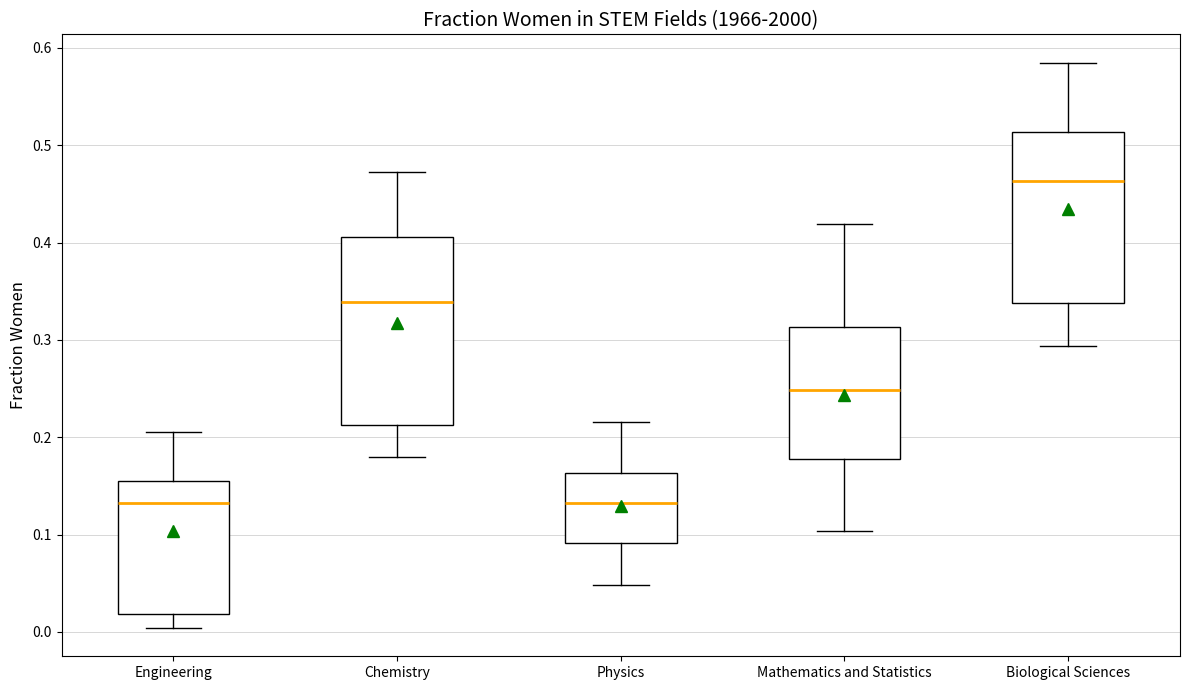

Which box is the tallest, from its lower edge to its upper edge?

Chemistry